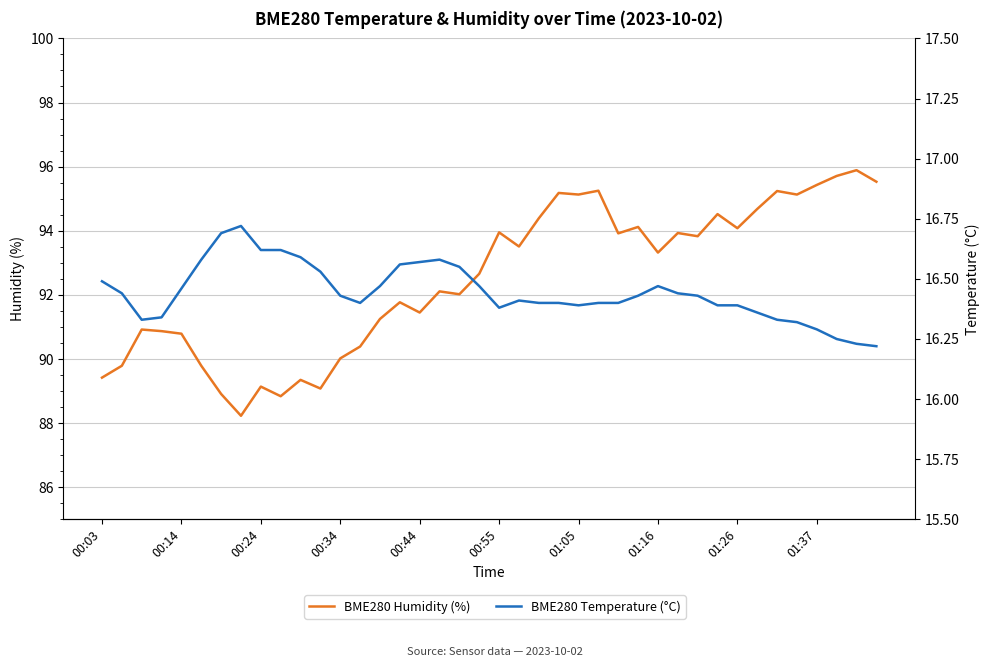

What position from the right is 37?

3